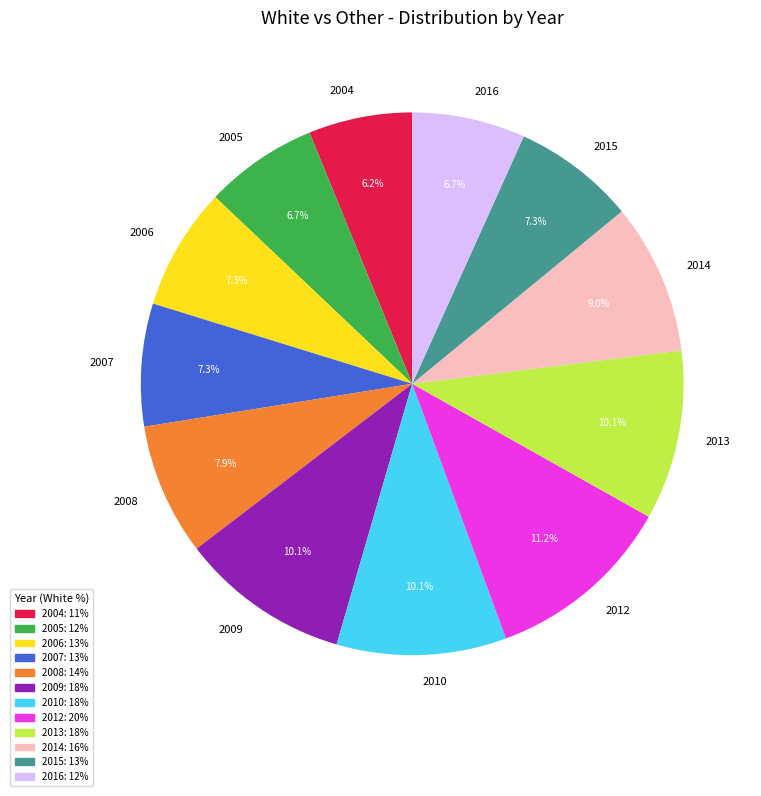

Combined, what portion of the pie is 2006 and 2016?

14.0%